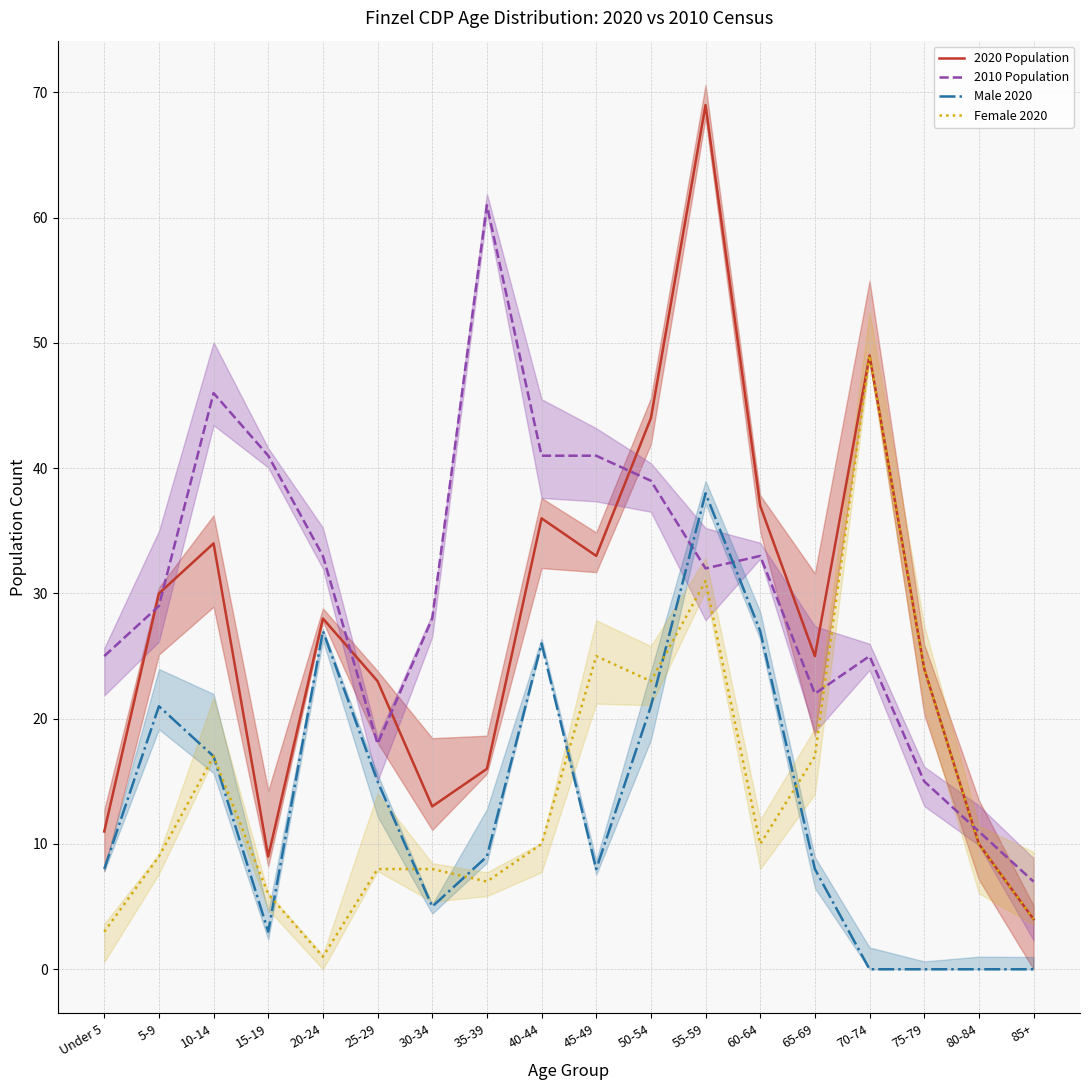

Reading left to right, transcribe all the data shown in this chart.

2020 Population: 11	30	34	9	28	23	13	16	36	33	44	69	37	25	49	24	10	4
2010 Population: 25	29	46	41	33	18	28	61	41	41	39	32	33	22	25	15	11	7
Male 2020: 8	21	17	3	27	15	5	9	26	8	21	38	27	8	0	0	0	0
Female 2020: 3	9	17	6	1	8	8	7	10	25	23	31	10	17	49	24	10	4